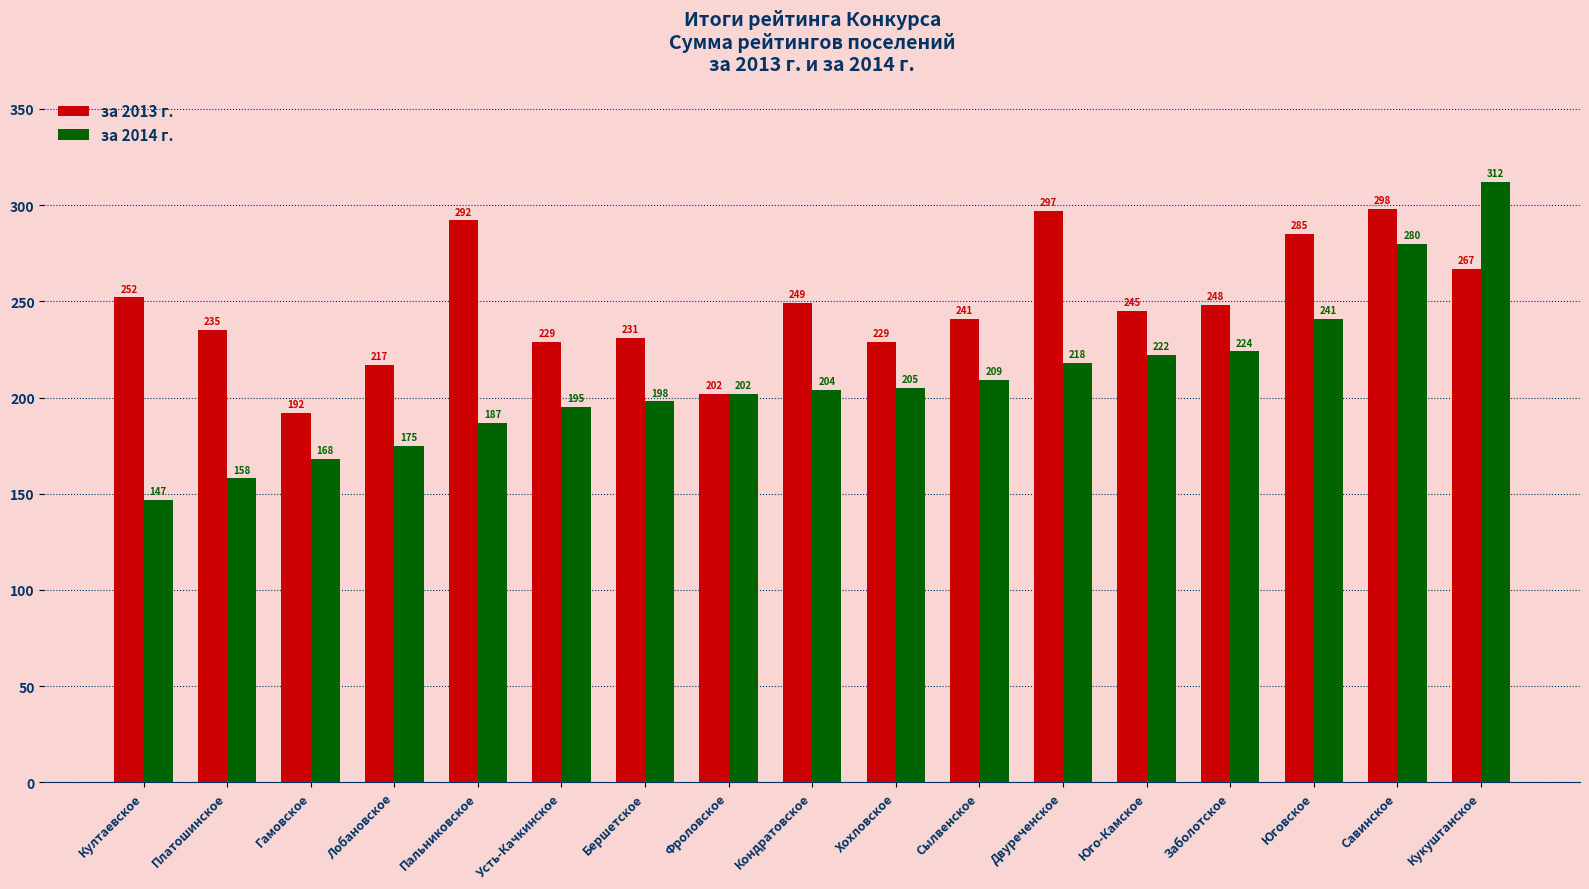

What is the average value of the за 2014 г. series?

209